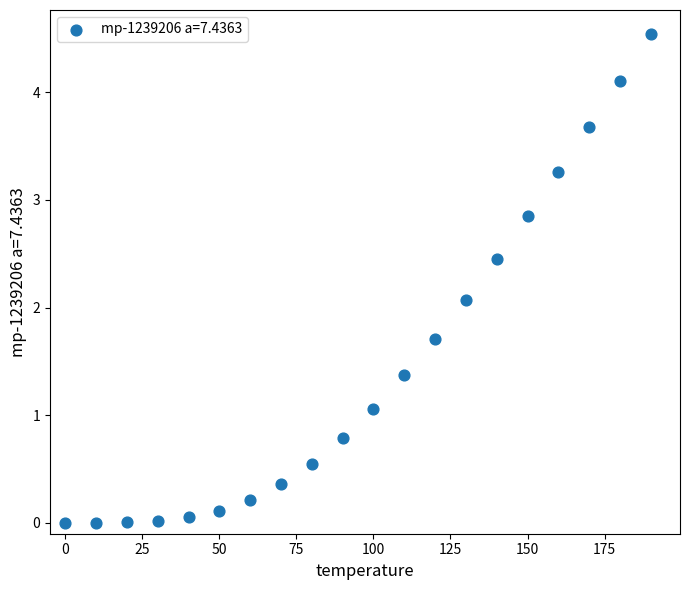

What is the range of X values (max minus min)?

190.0